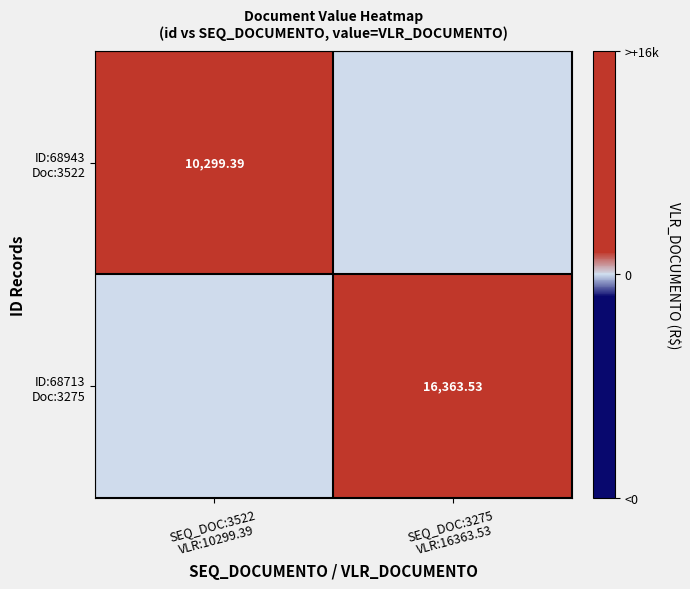

How many values in the ID:68943 Doc:3522 series exceed 10299?

1